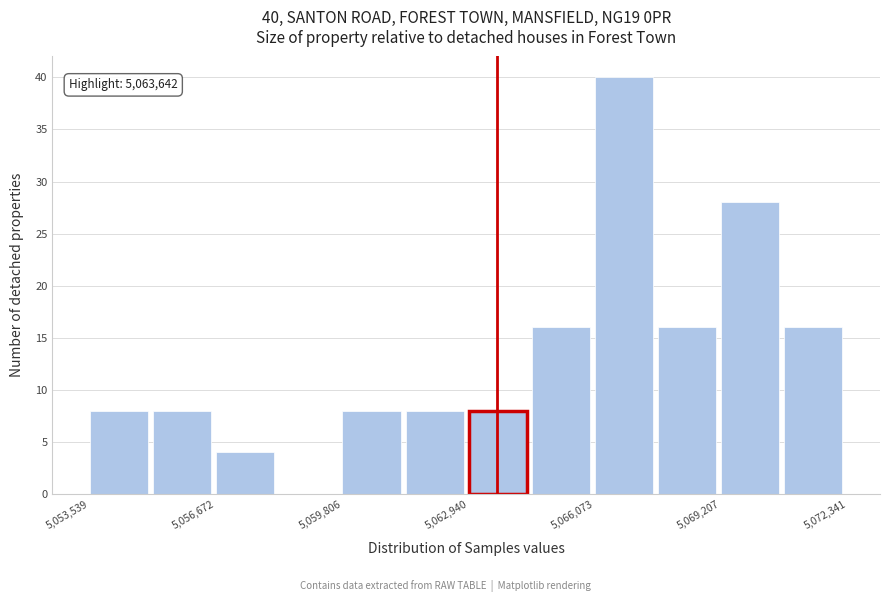

Around what value on the x-axis is the tallest bar? Give the approximate position of its centre, as read against the axis.

5067000